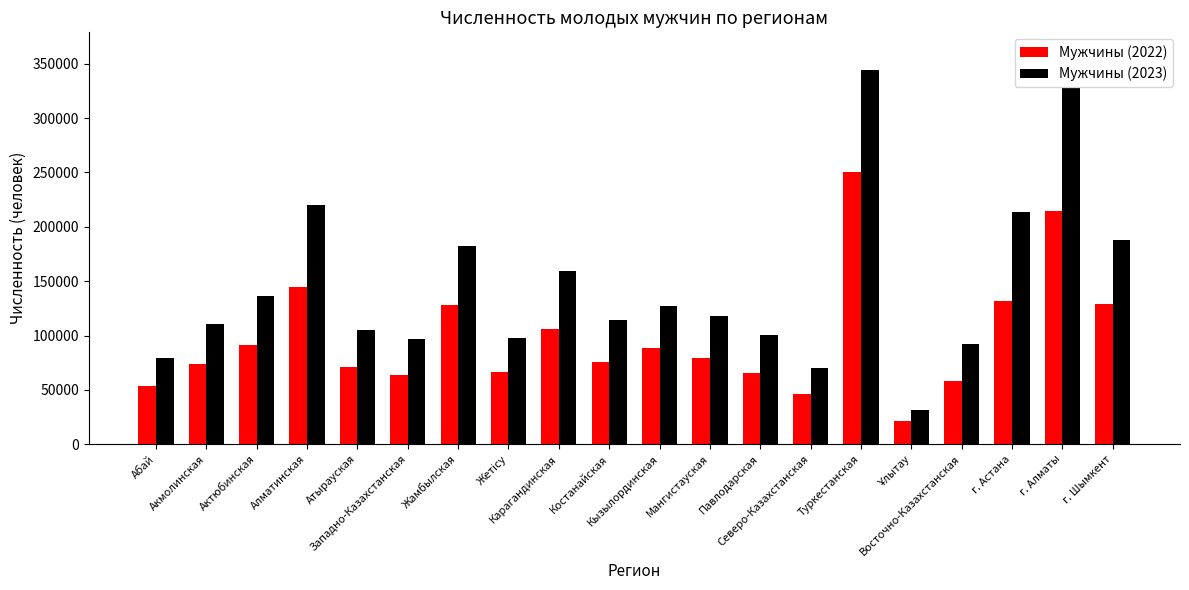

The Мужчины (2022) series shows 53268 at Абай. True or false?

True